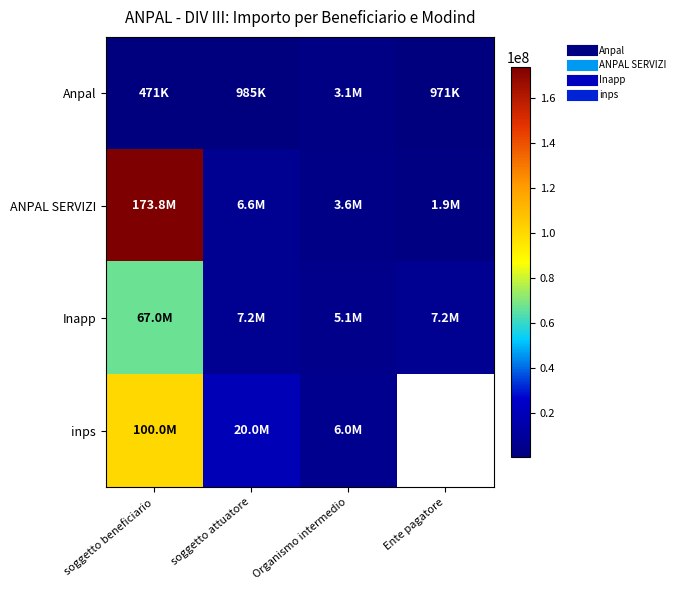

At which label does inps first exceed 20000000?

soggetto beneficiario